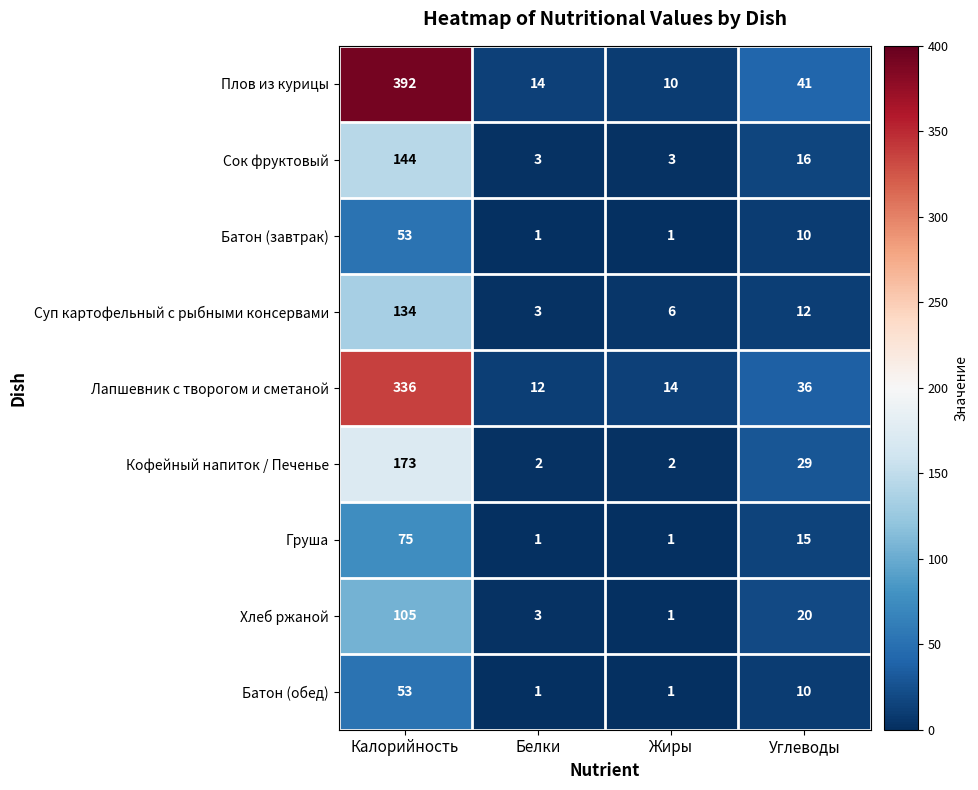

Count the number of categories in the chart.

4